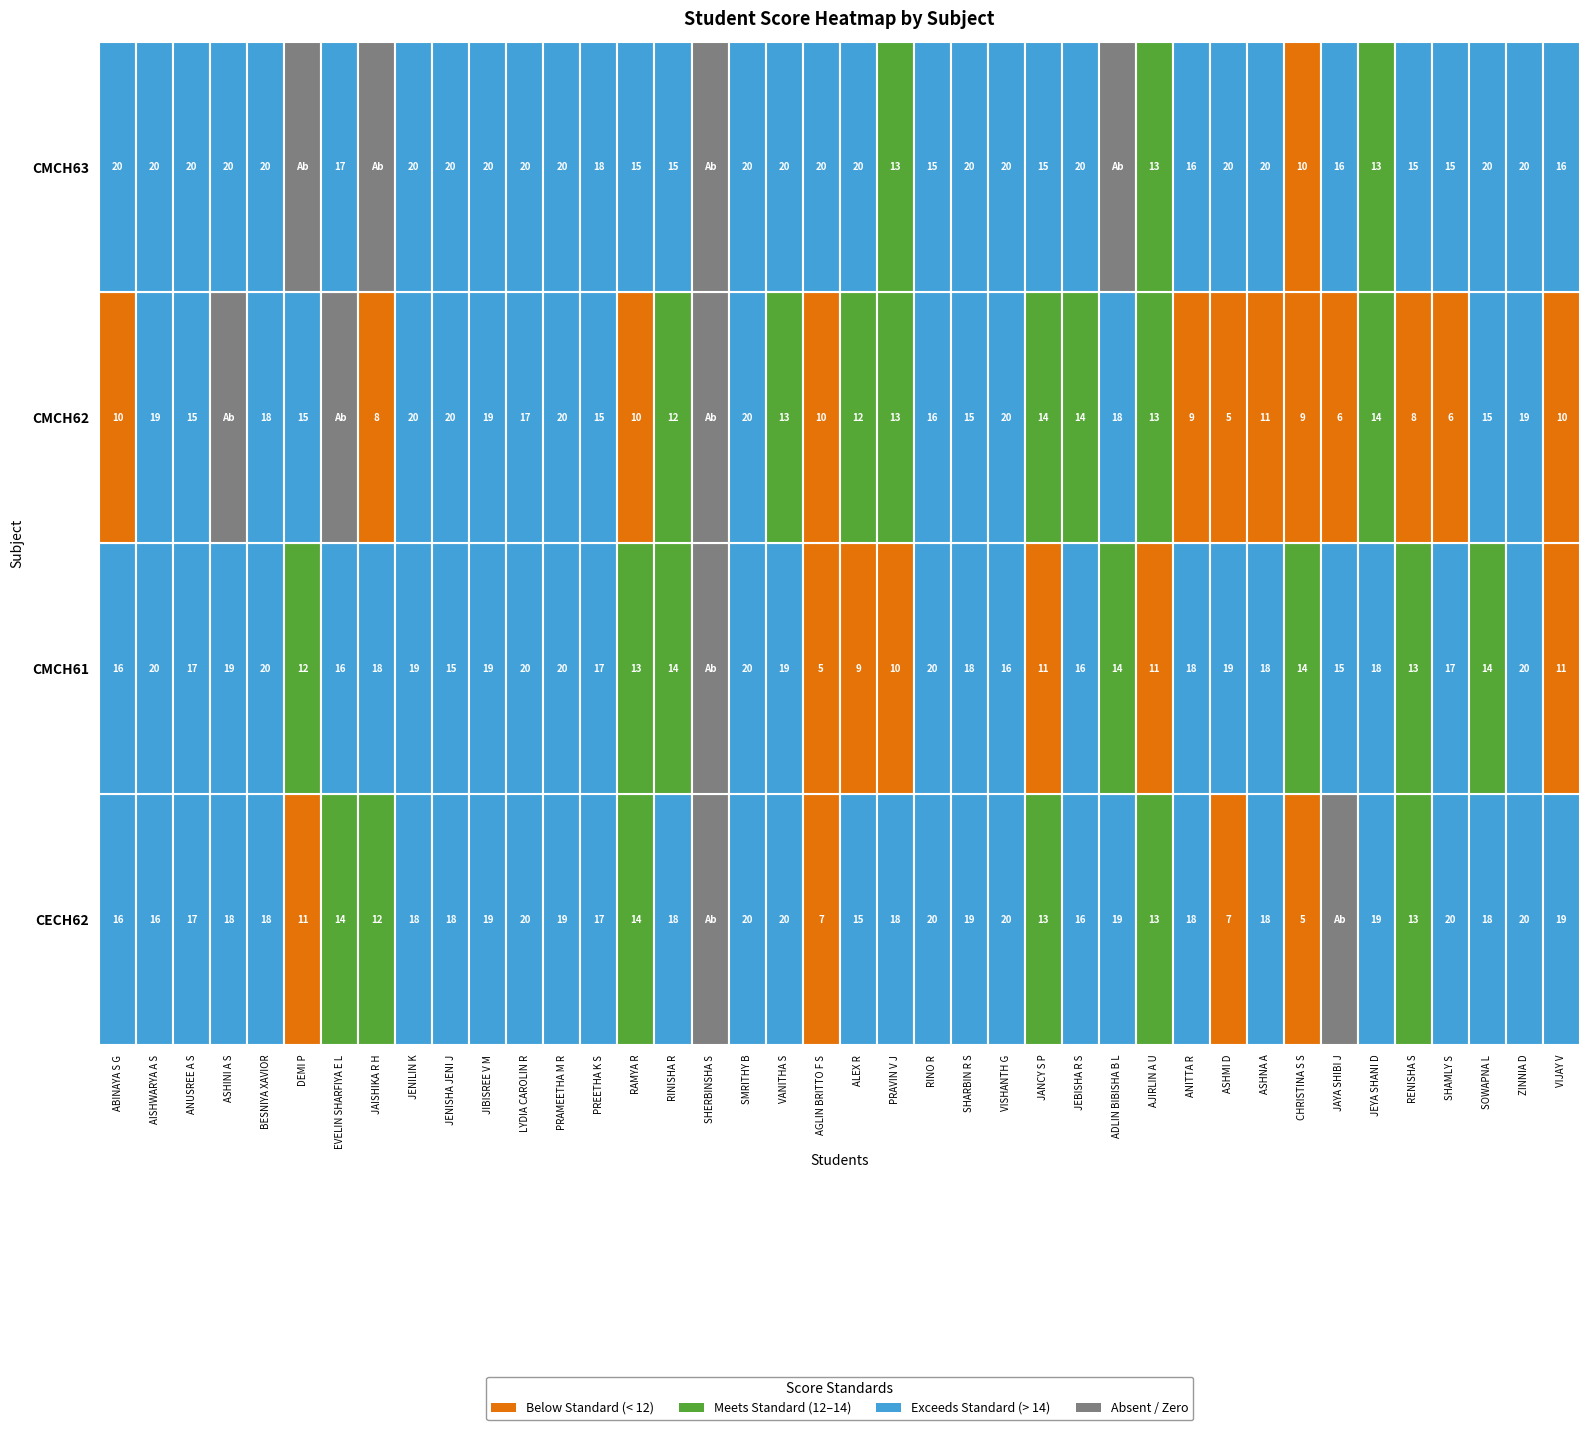

Rank the series at VANITHA S from lowest to highest value.

CMCH62, CMCH61, CECH62, CMCH63